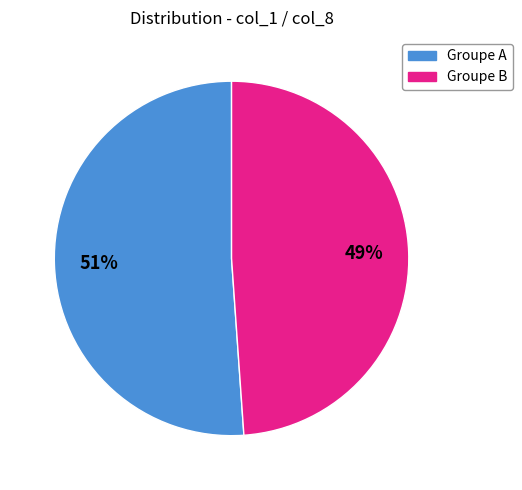

Count the number of slices in the pie.

2